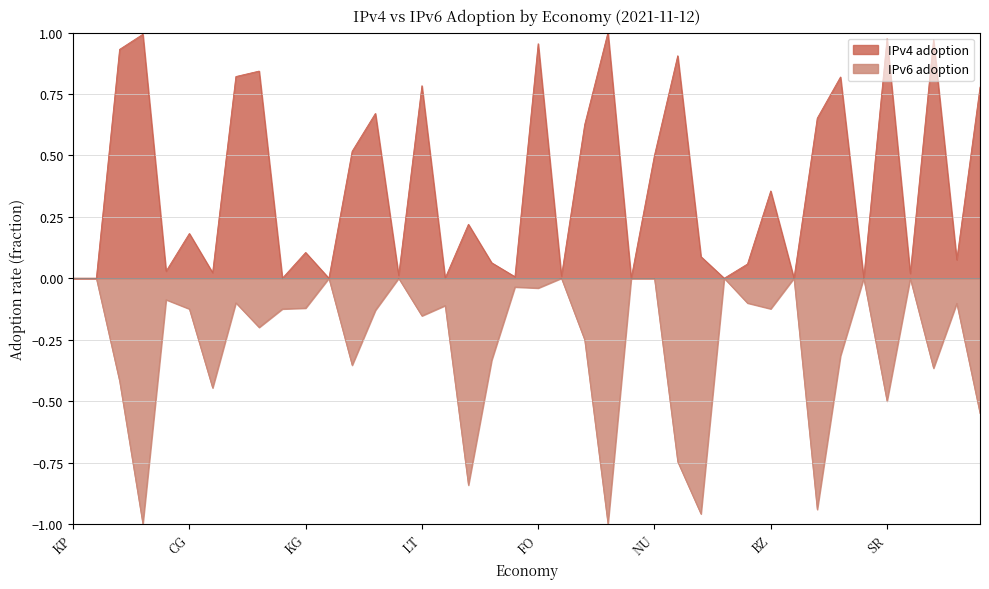

Which series has the largest total across all categories?

IPv4 adoption